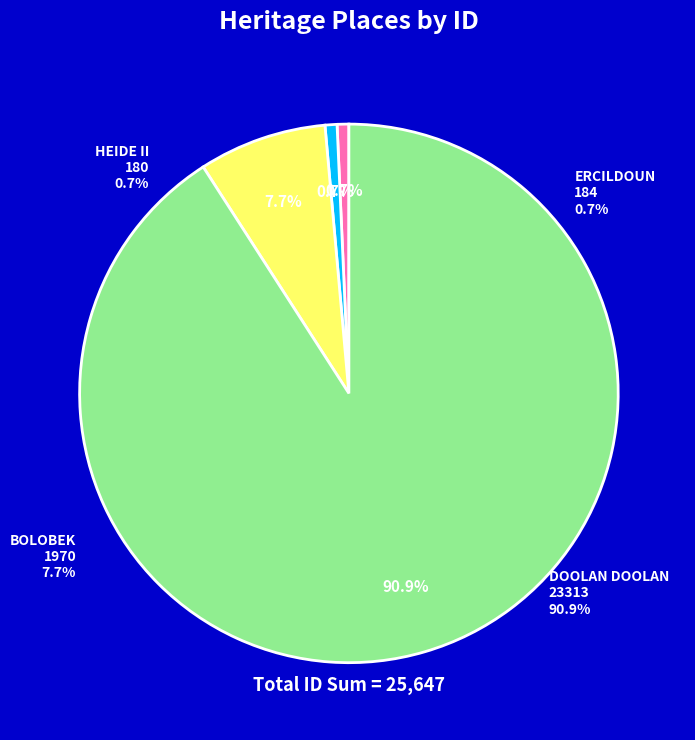

Rank the categories by value from highest to lowest.

DOOLAN DOOLAN, BOLOBEK, ERCILDOUN, HEIDE II